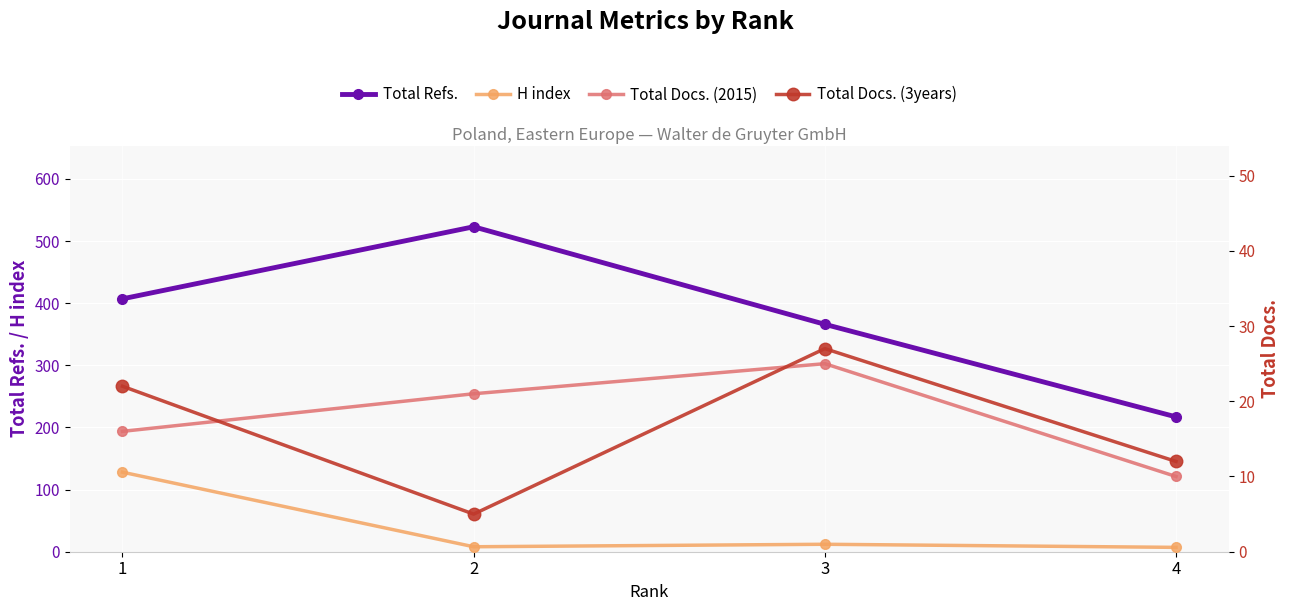

The value of Total Refs. at 2 is 523. True or false?

True